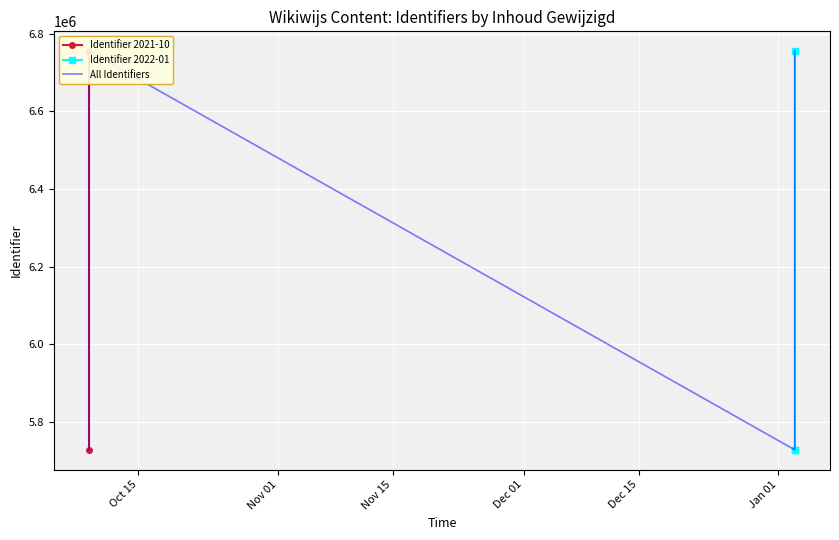

What is the change in value from 2021-10-09 to 2021-10-09?

+183